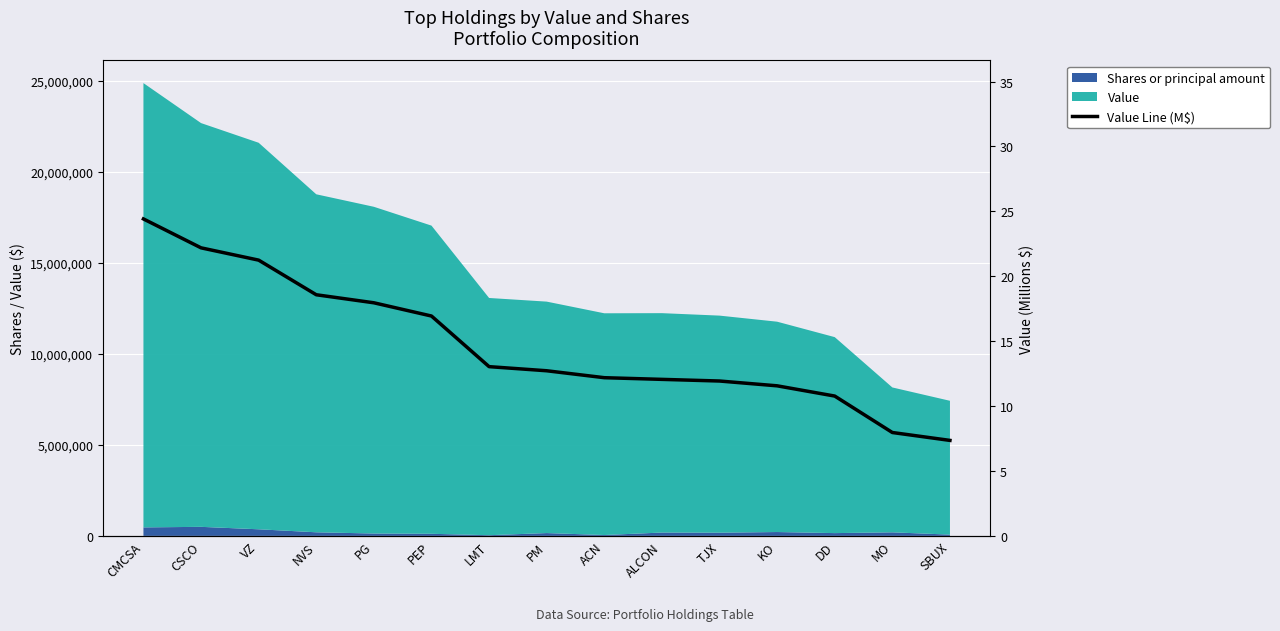

True or false: the data shows 7.5 at VZ.

False